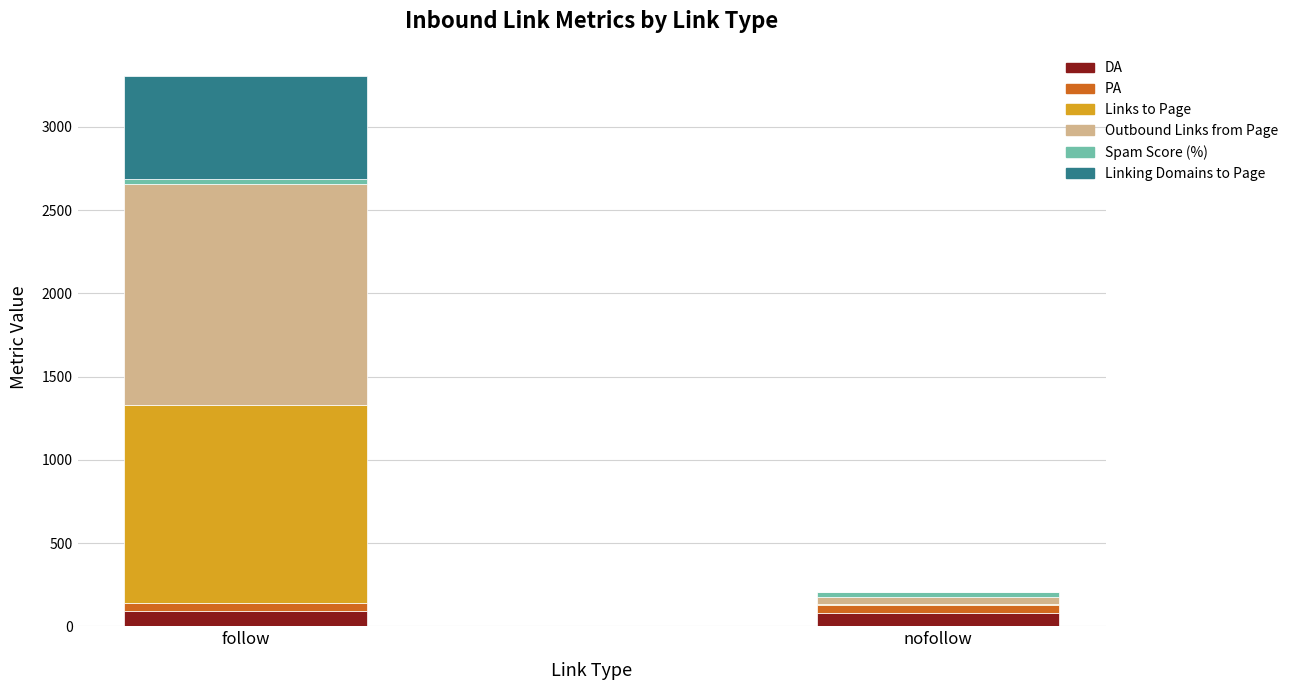

At which category is the sum across all series the highest?

follow